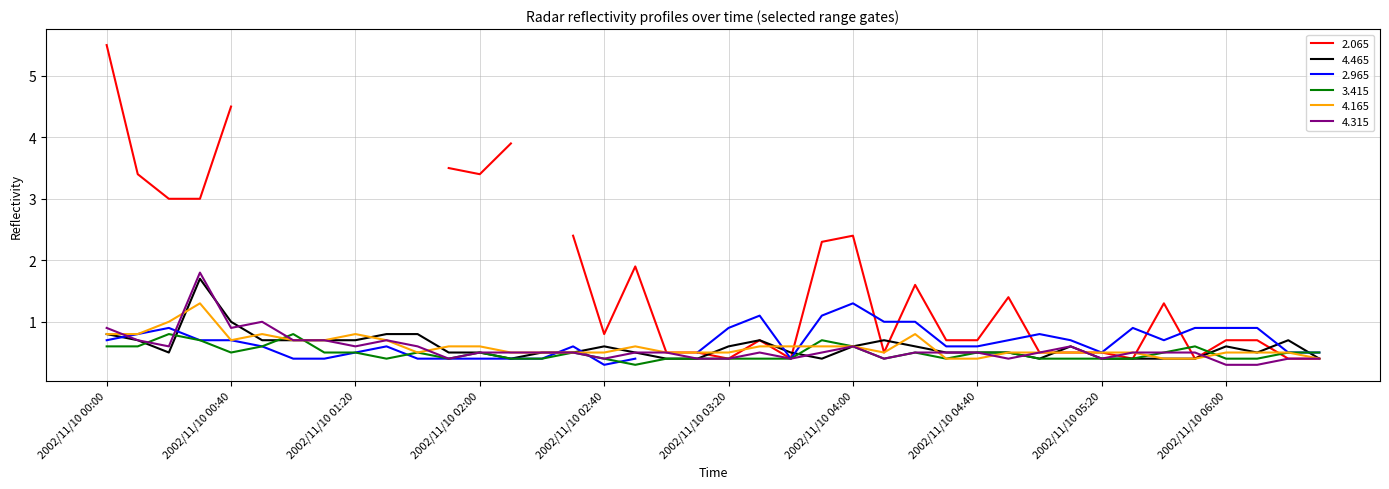

How many interior local valleys does the 4.465 series have?

5